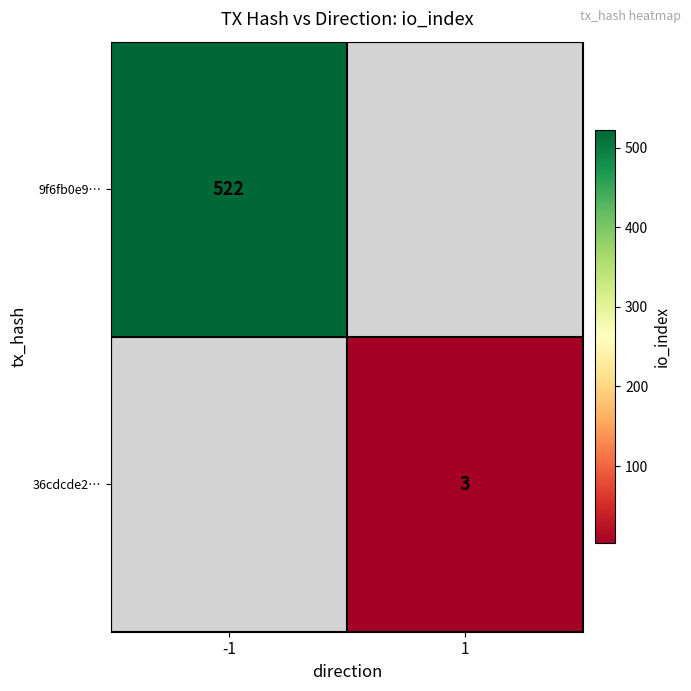

Is the value of 36cdcde2… at 1 greater than the value of 9f6fb0e9… at -1?

No